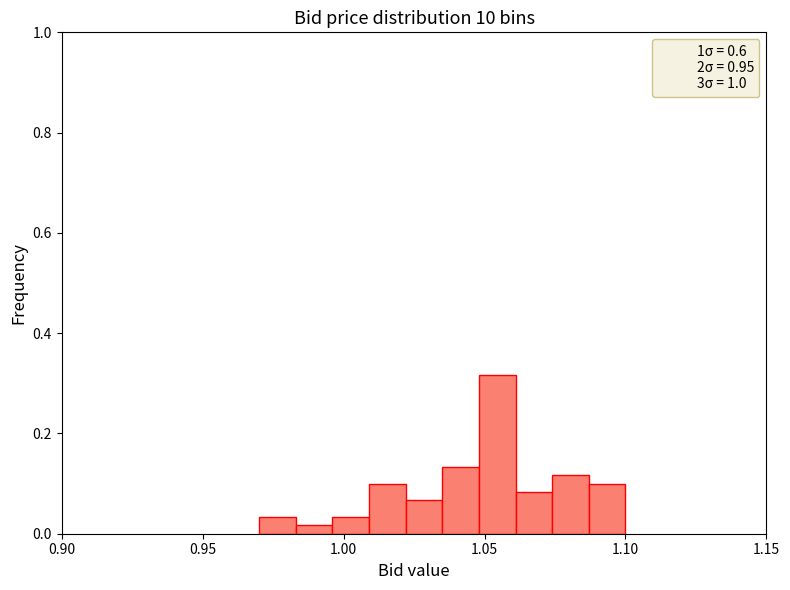

Around what value on the x-axis is the tallest bar? Give the approximate position of its centre, as read against the axis.

1.055